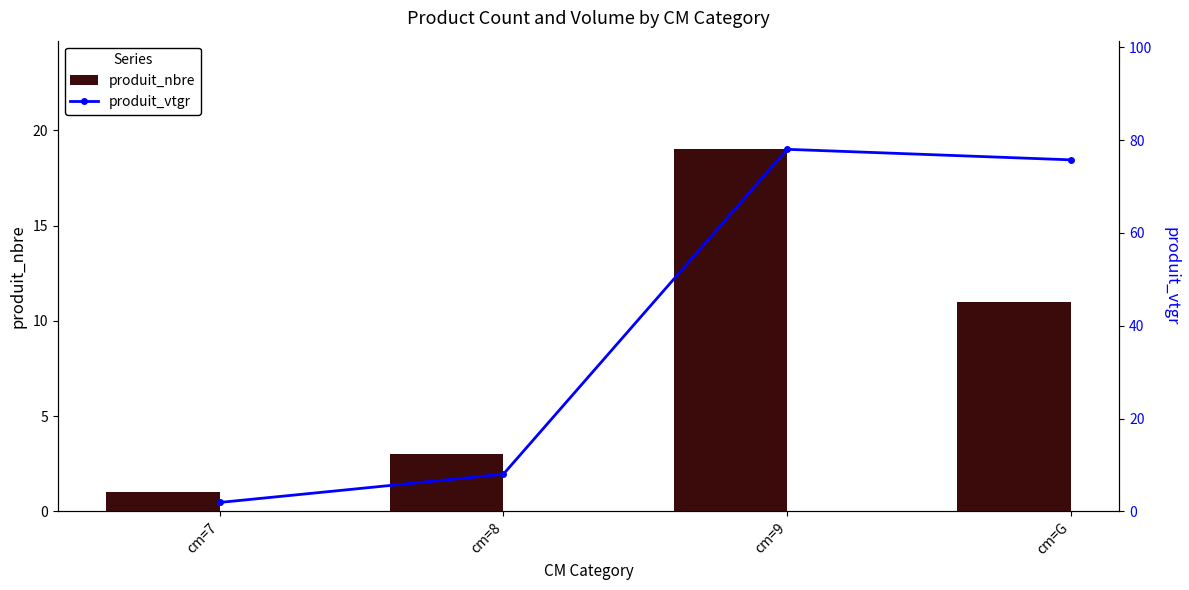

What is the maximum value for produit_vtgr?

78.0